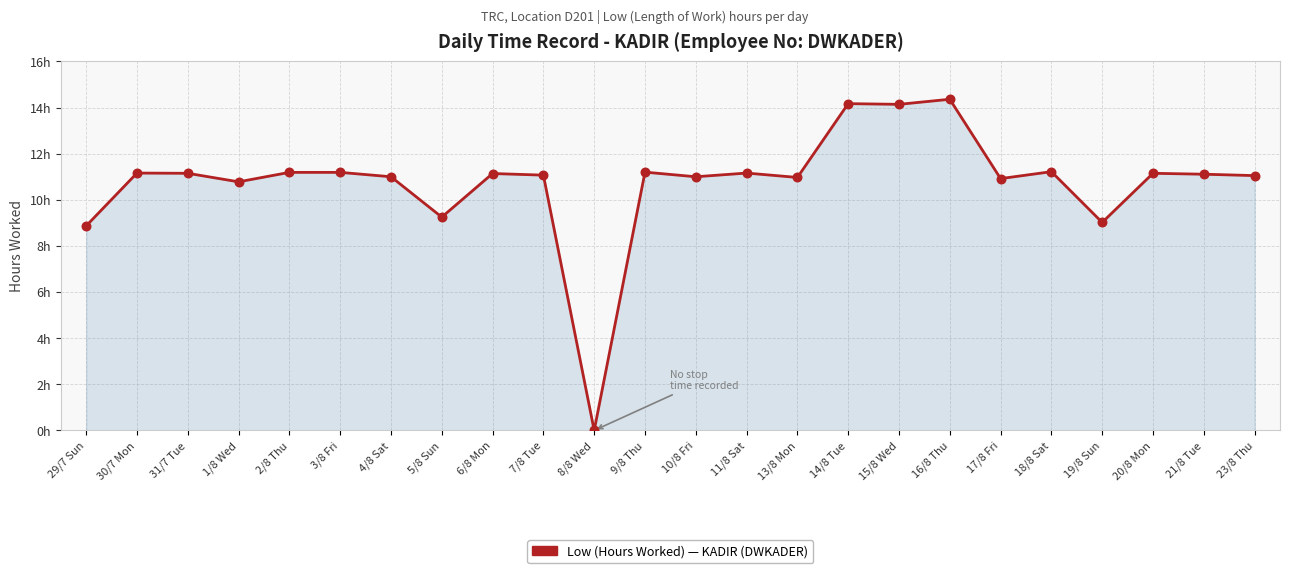

Which has a higher value, 19/8 Sun or 14/8 Tue?

14/8 Tue